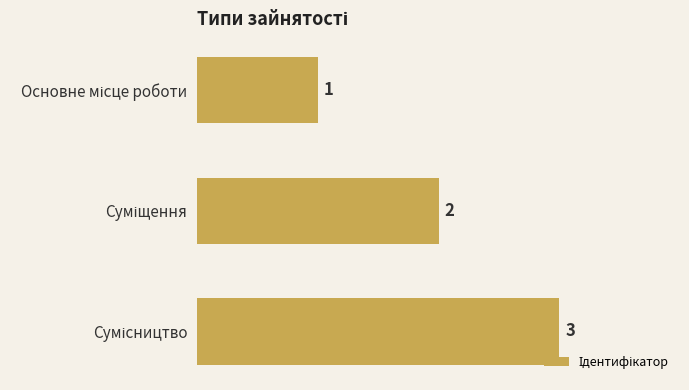

How many values are between 1 and 3?

3